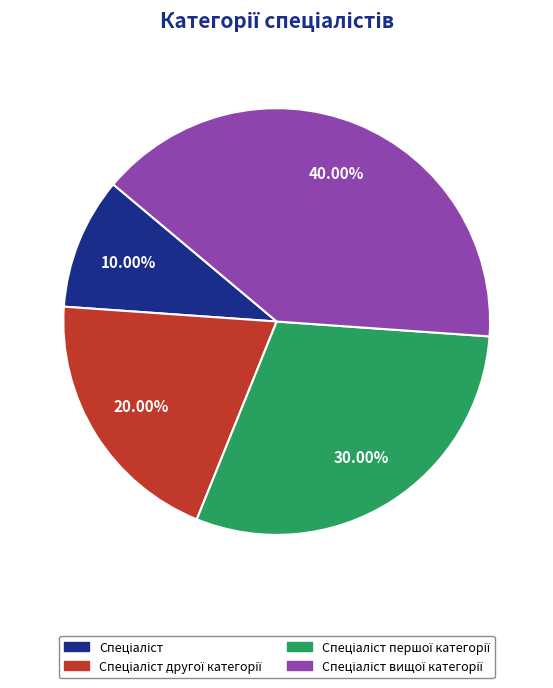

Is there a majority slice in this chart?

No